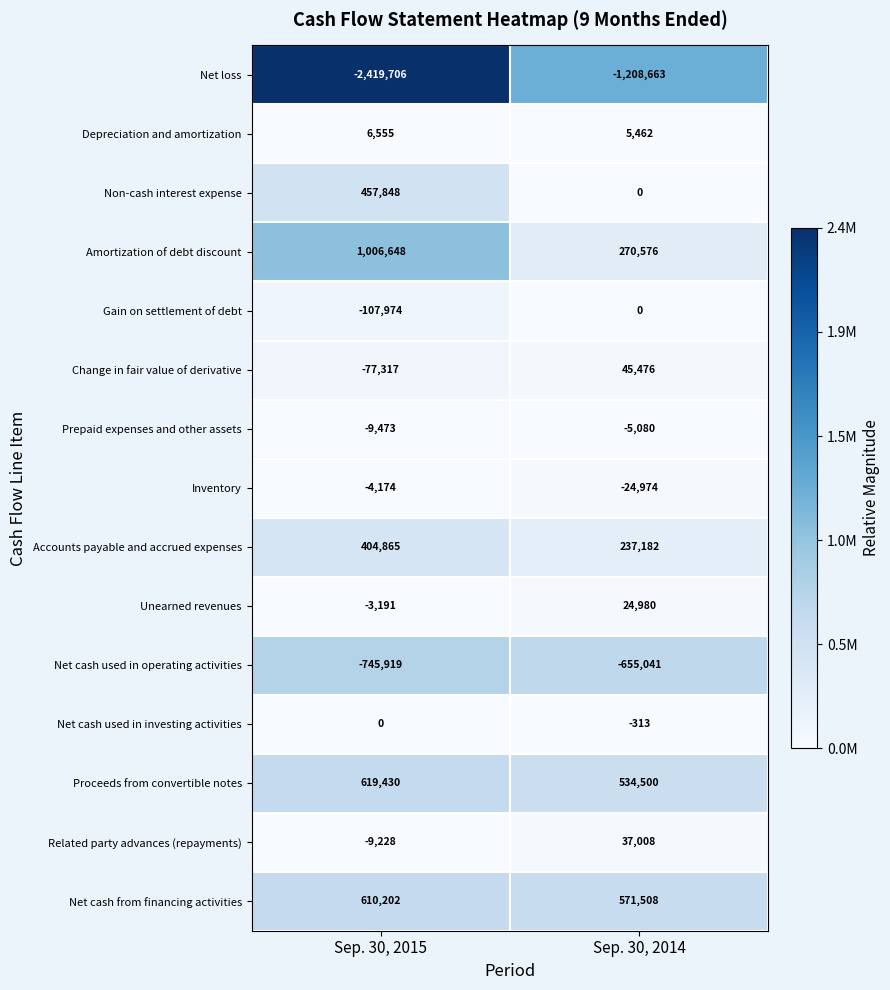

What is the greatest value displayed?

1006648